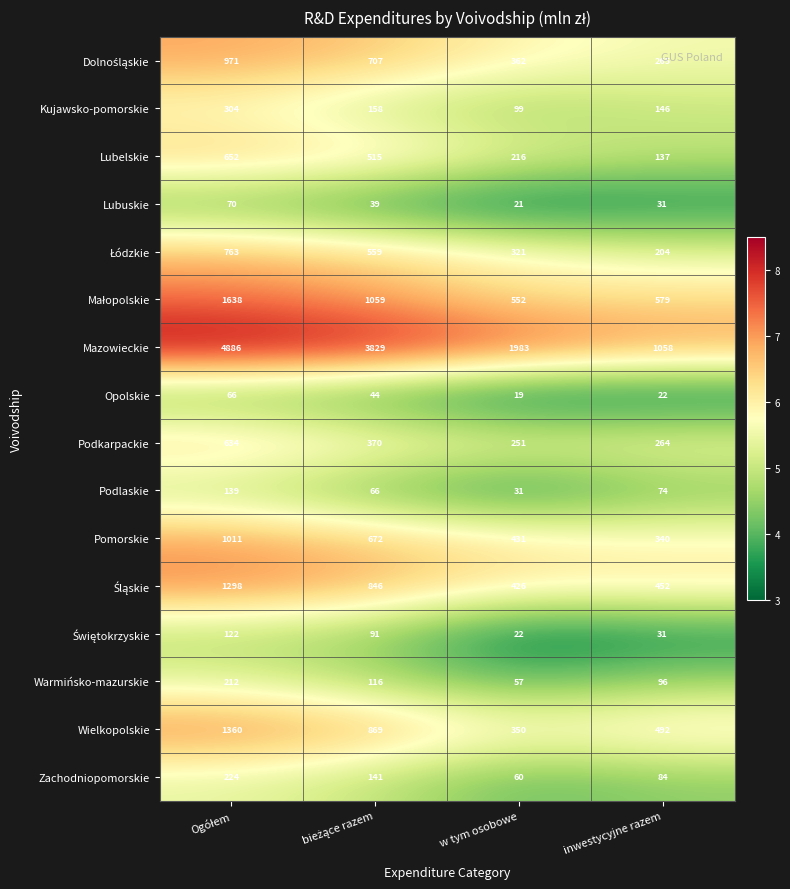

Which series has the largest total across all categories?

Mazowieckie